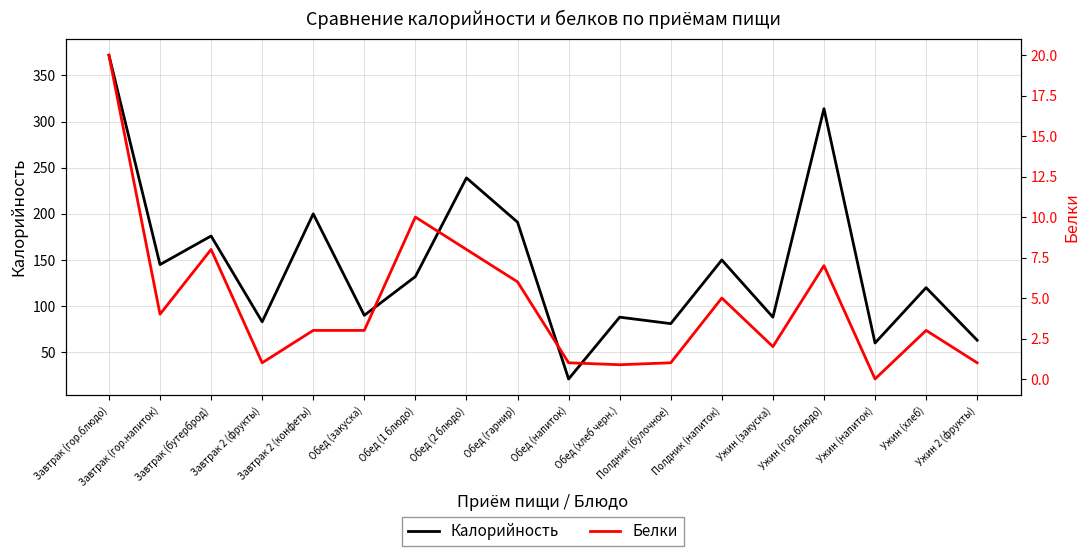

In Калорийность, how many points are higher than both neighbors (excluding endpoints)?

7